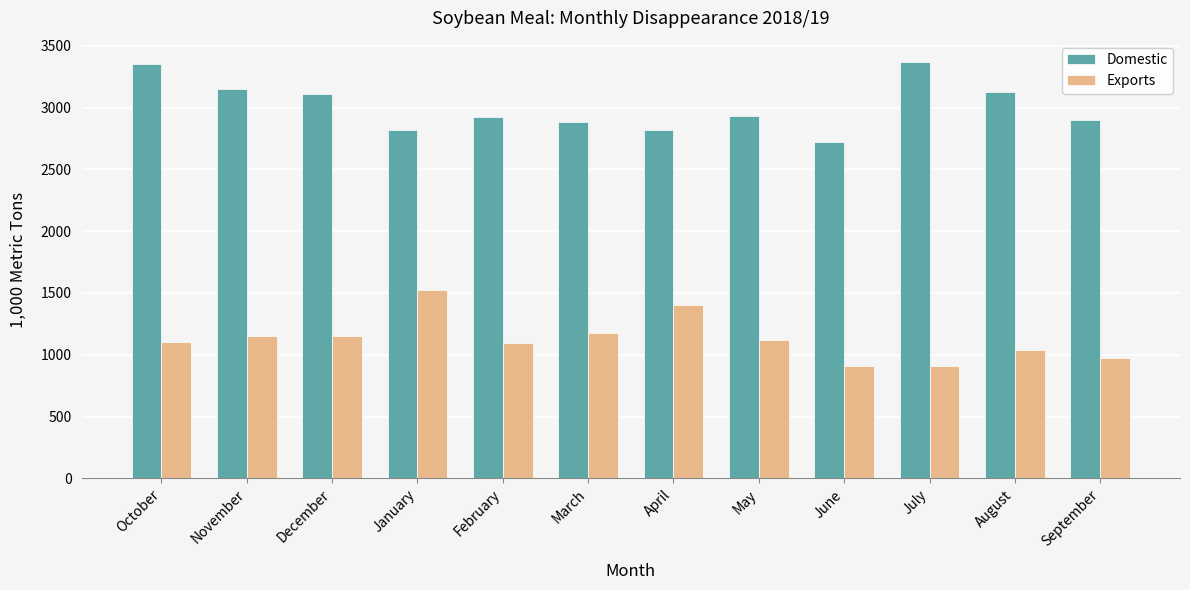

How many bars are there in each group?

2